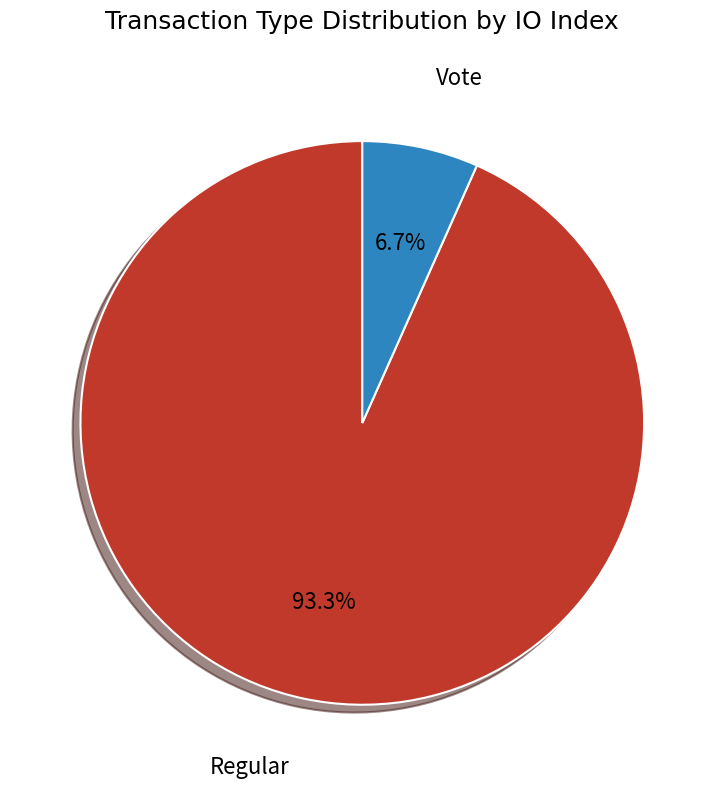

What percentage is the Vote slice, to the nearest percent?

7%